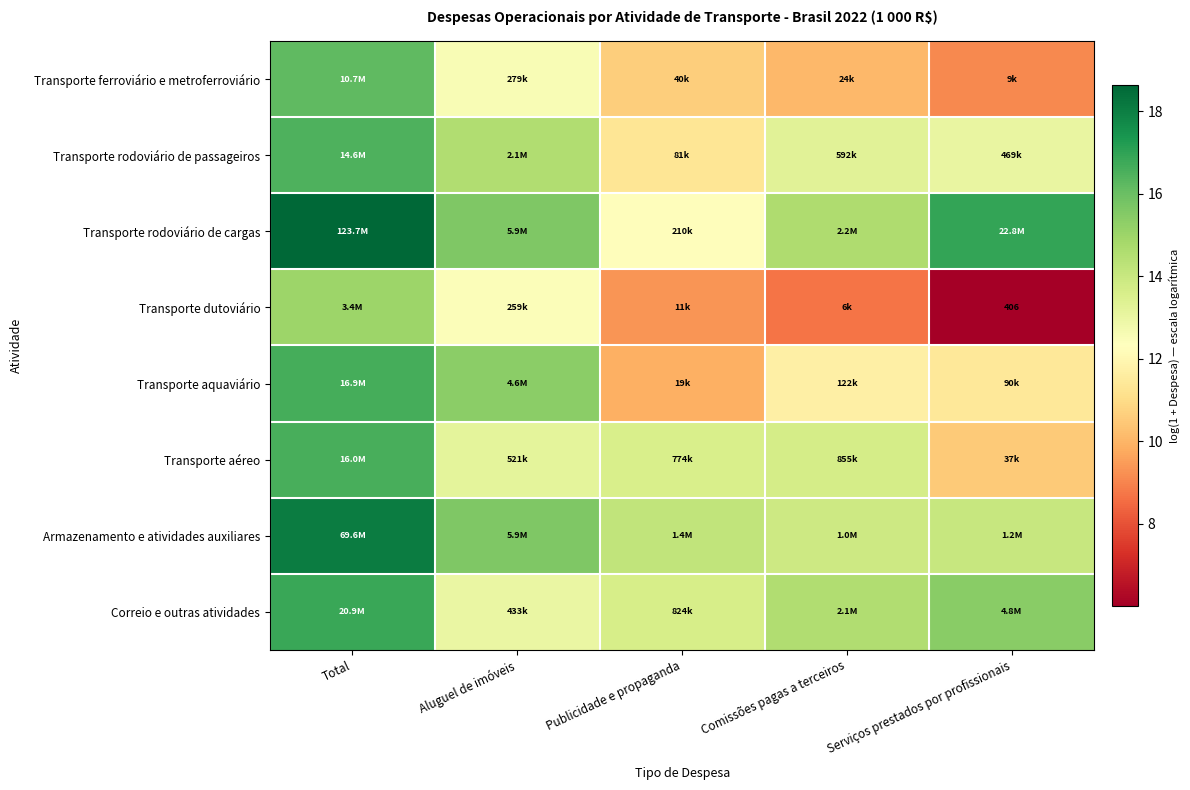

Which category has the highest value across all series?

Total